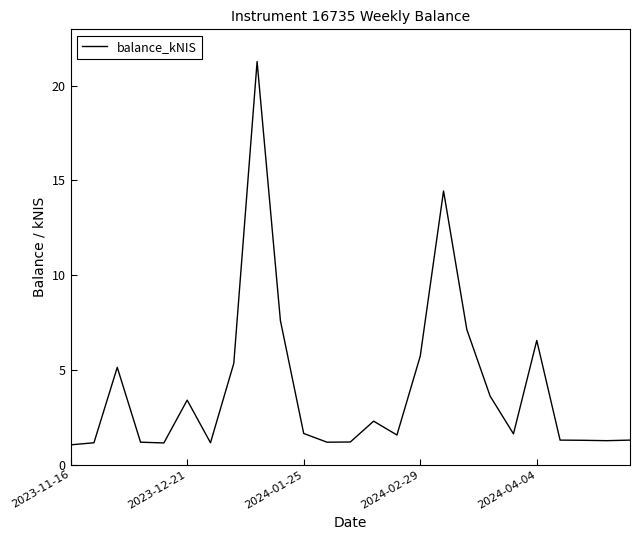

What is the maximum value shown in the chart?

21.3